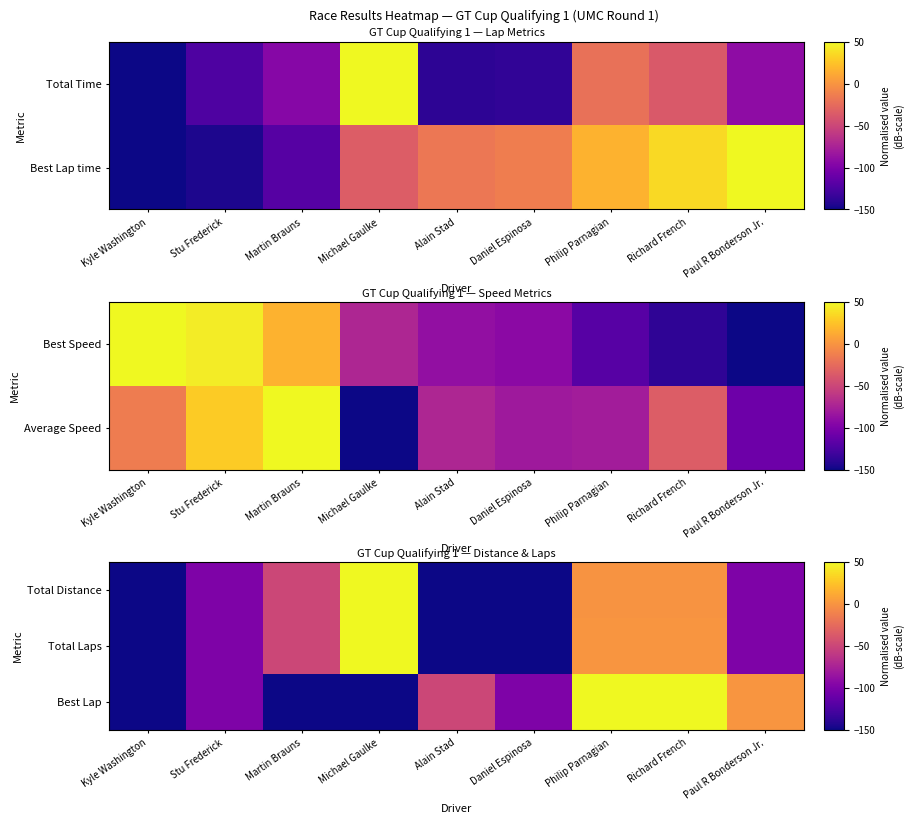

At which category is the sum across all series the highest?

Philip Parnagian